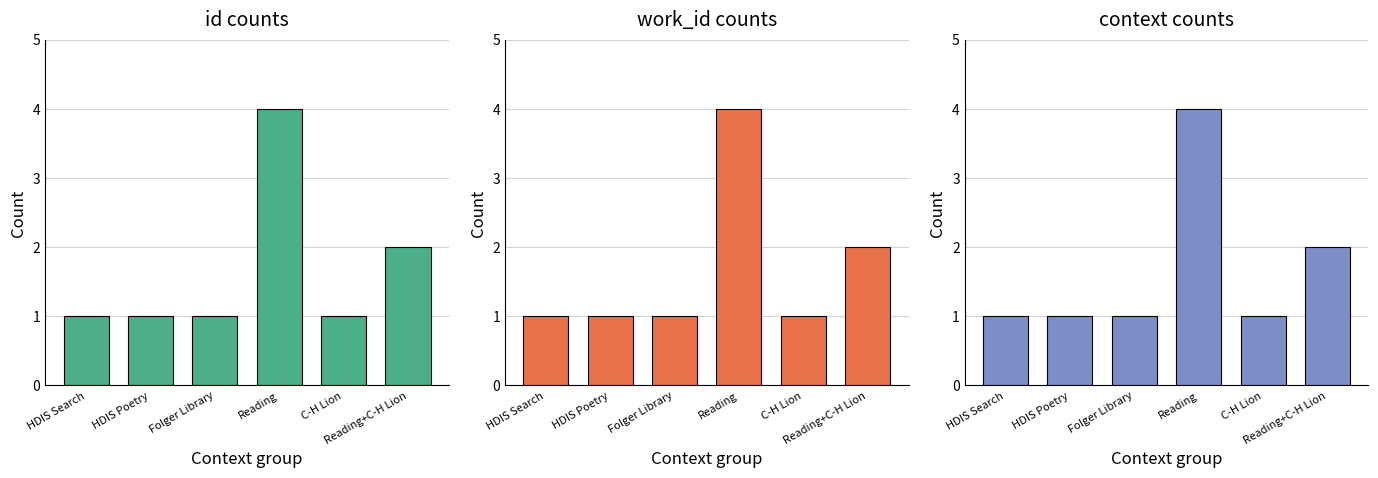

Which label corresponds to the largest value in the chart?

Reading